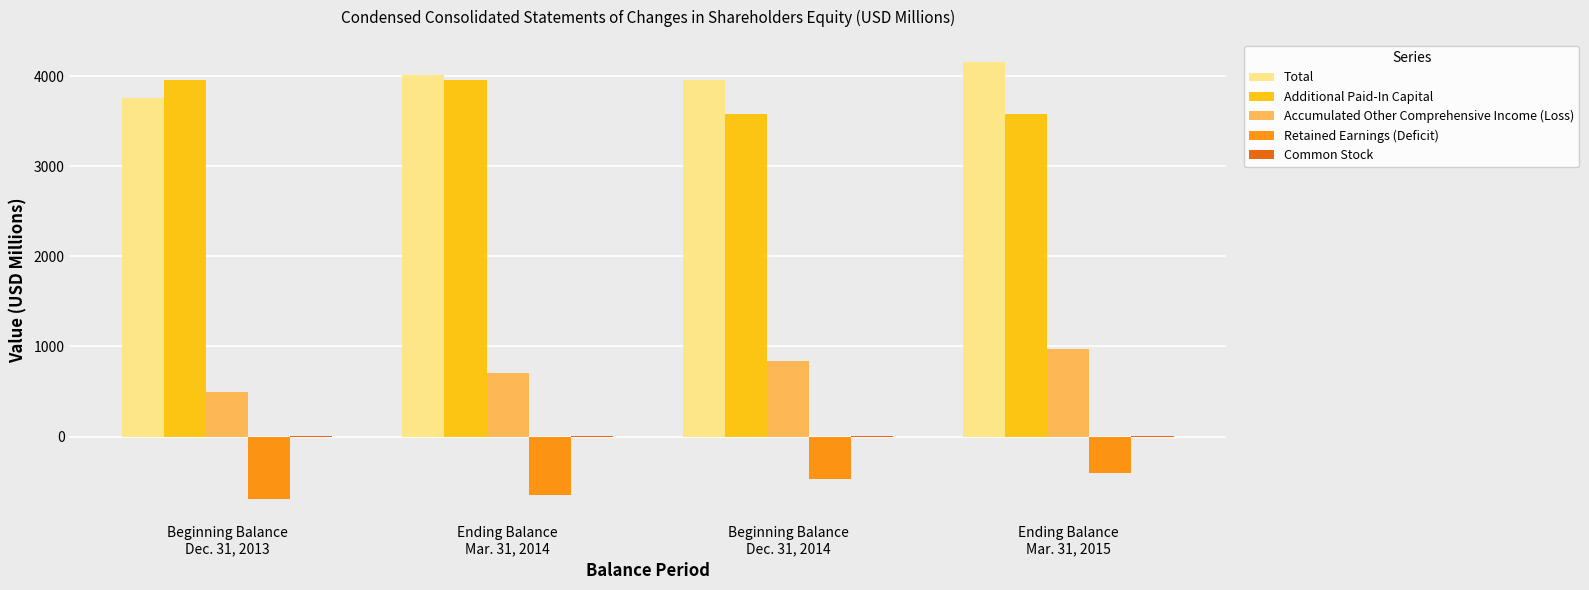

What is the greatest value displayed?

4159.3